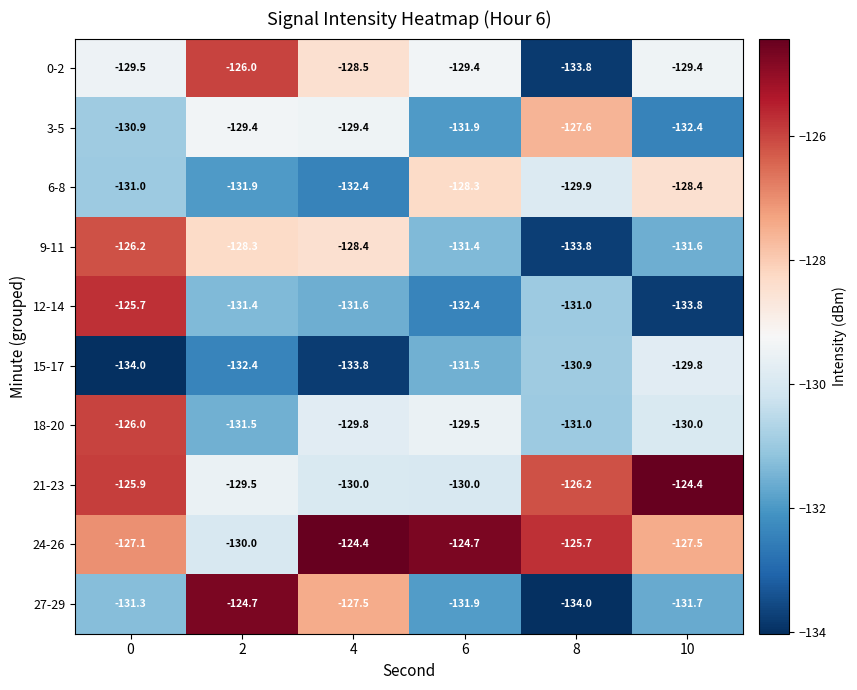

Where is 18-20 nearest to the value -128?

6